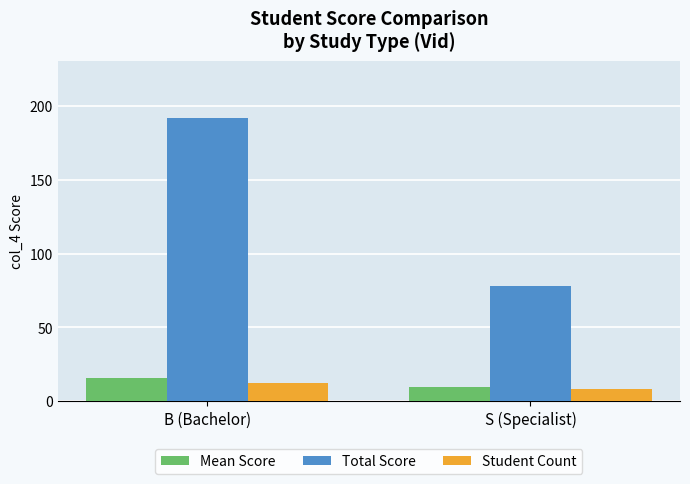

True or false: Mean Score has a value of 9.8 at S (Specialist).

True